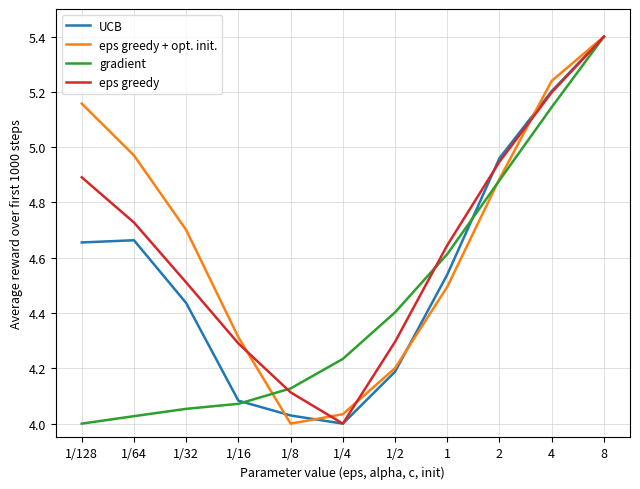

The eps greedy series shows 6.3 at 1/16. True or false?

False